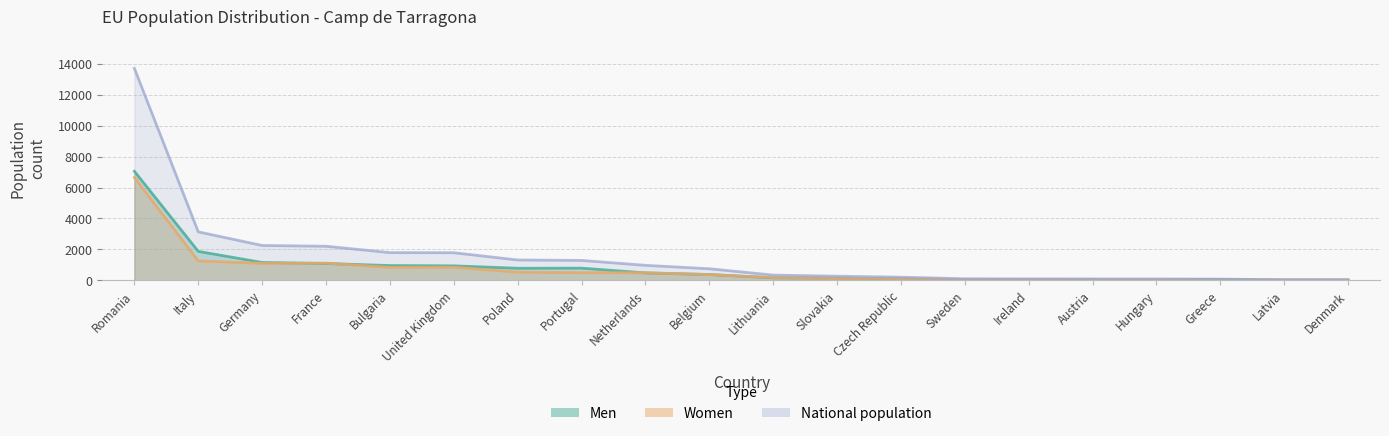

The value of Men at Sweden is 29. True or false?

False